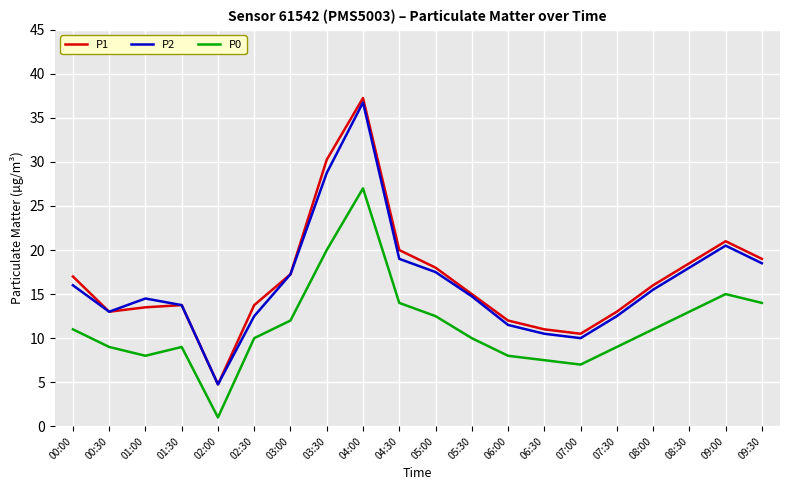

True or false: P0 has more than 0 interior local peaks.

True